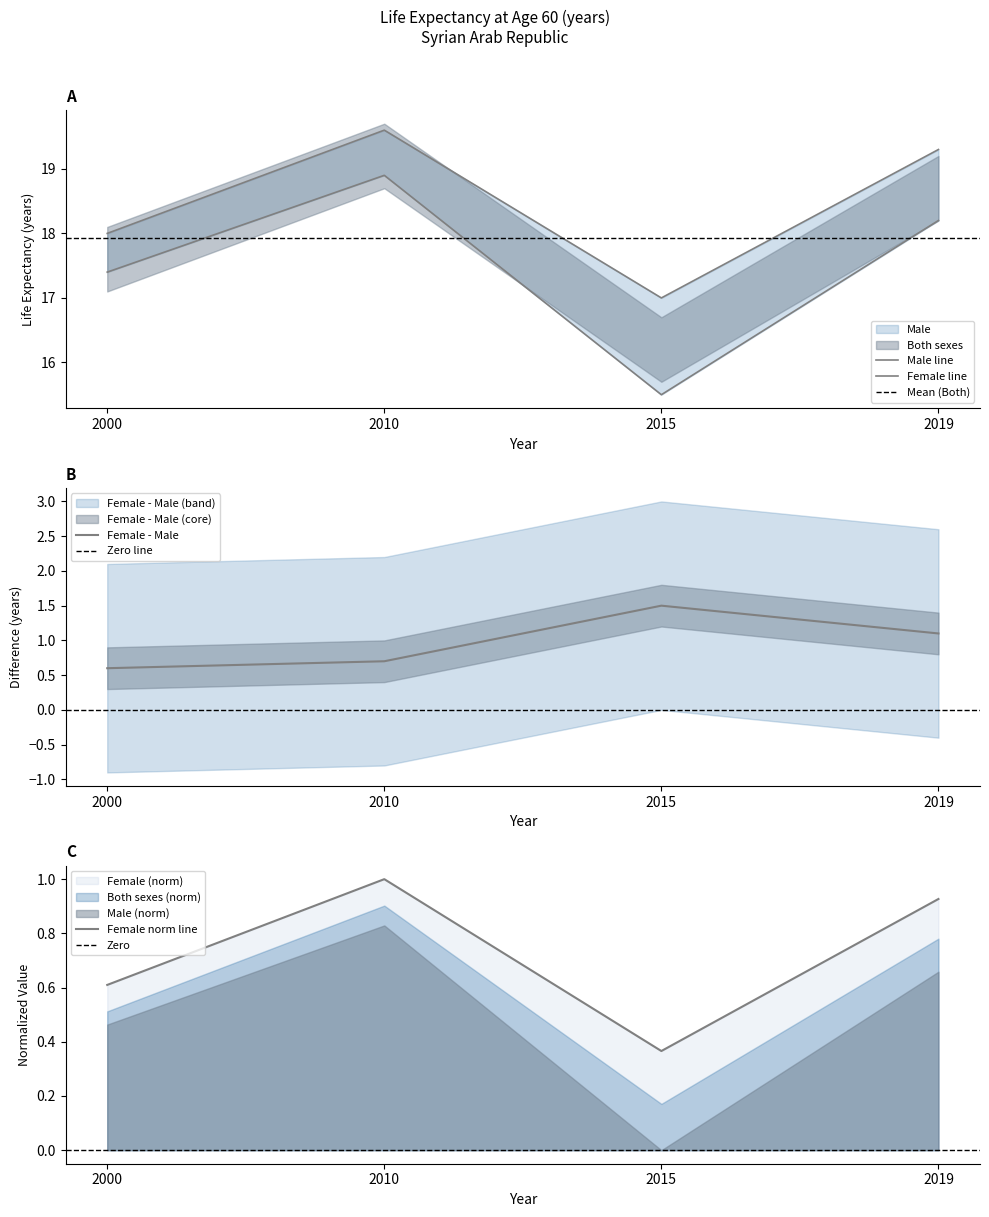

True or false: Female and Both sexes cross at least once.

False